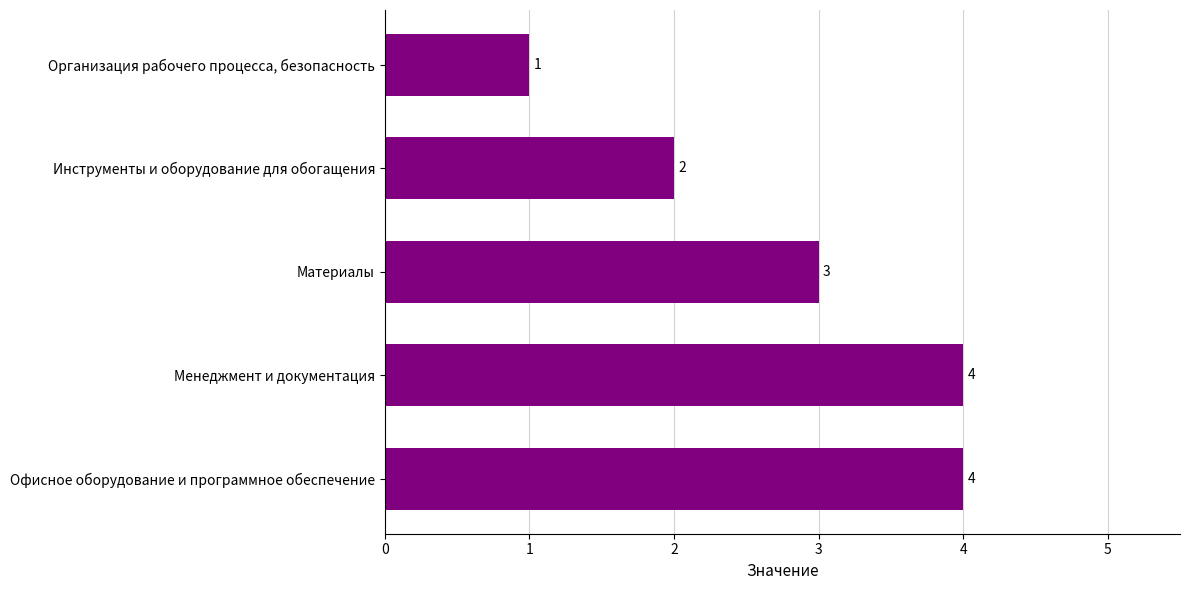

At which category does the chart reach its minimum across all series?

Организация рабочего процесса, безопасность